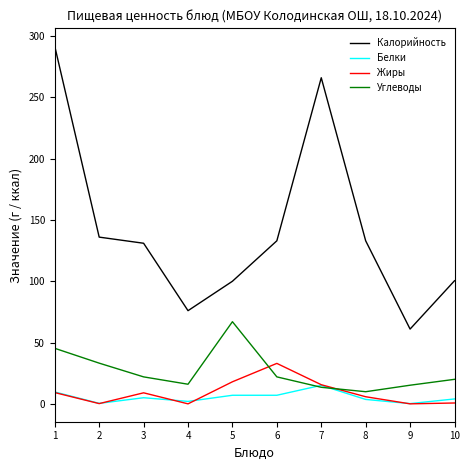

Where is the first local maximum for Жиры?

3